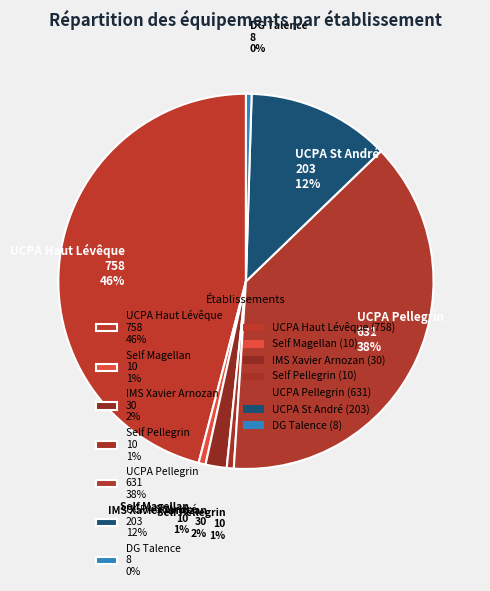

How many segments does this pie chart have?

7